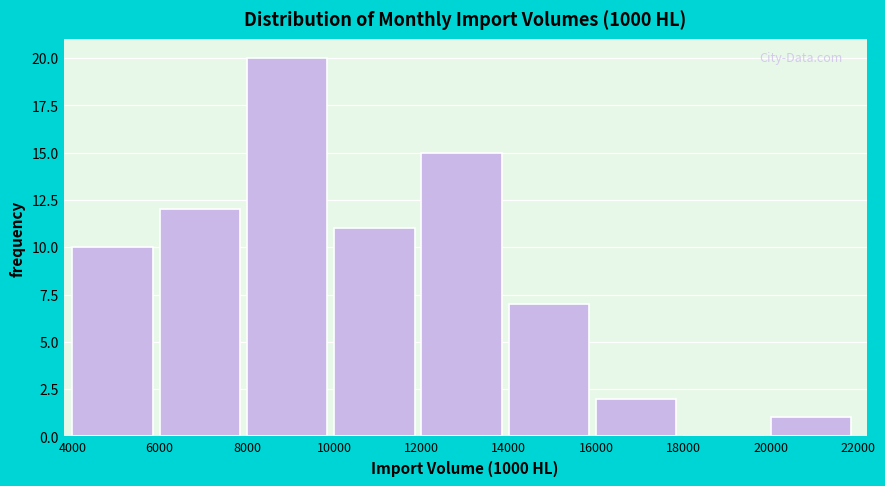

Reading left to right, list every bar in this chart as the range it spans on the x-axis followed by its height. The values are not printed on the chart, so give them approximately, as read against the axis.

4000 to 6000: 10
6000 to 8000: 12
8000 to 10000: 20
10000 to 12000: 11
12000 to 14000: 15
14000 to 16000: 7
16000 to 18000: 2
18000 to 20000: 0
20000 to 22000: 1